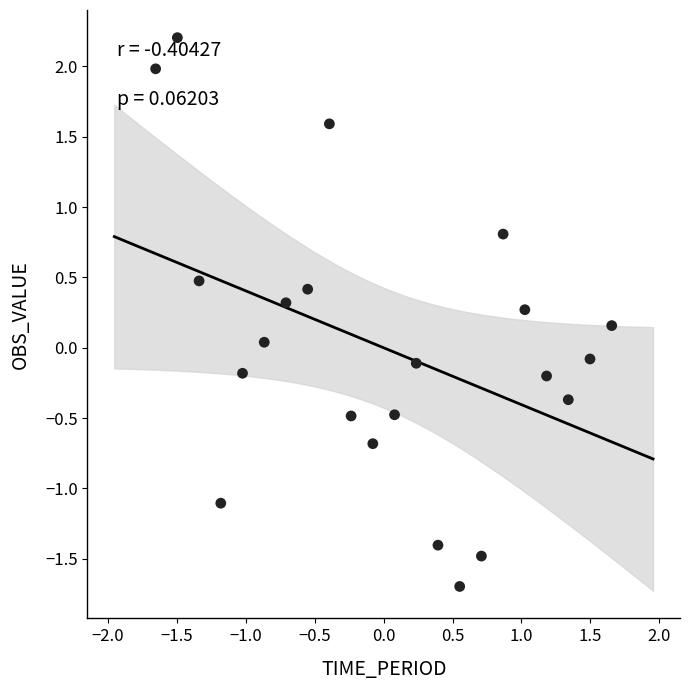

What is the range of X values (max minus min)?

3.3